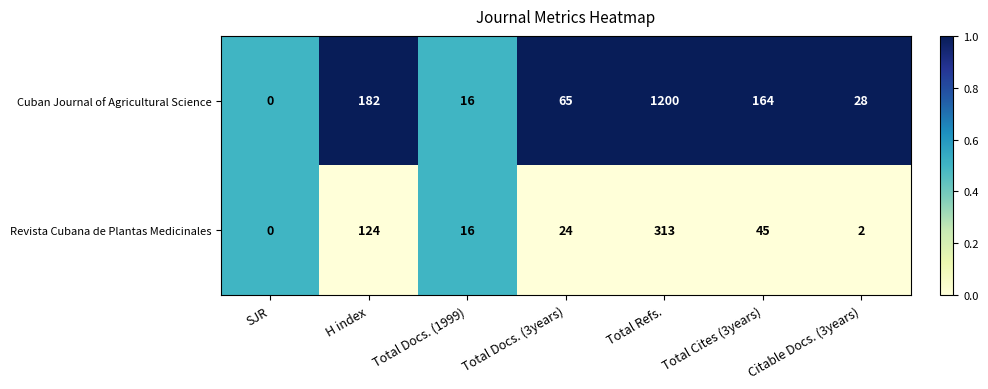

The value of Cuban Journal of Agricultural Science at SJR is 780. True or false?

False